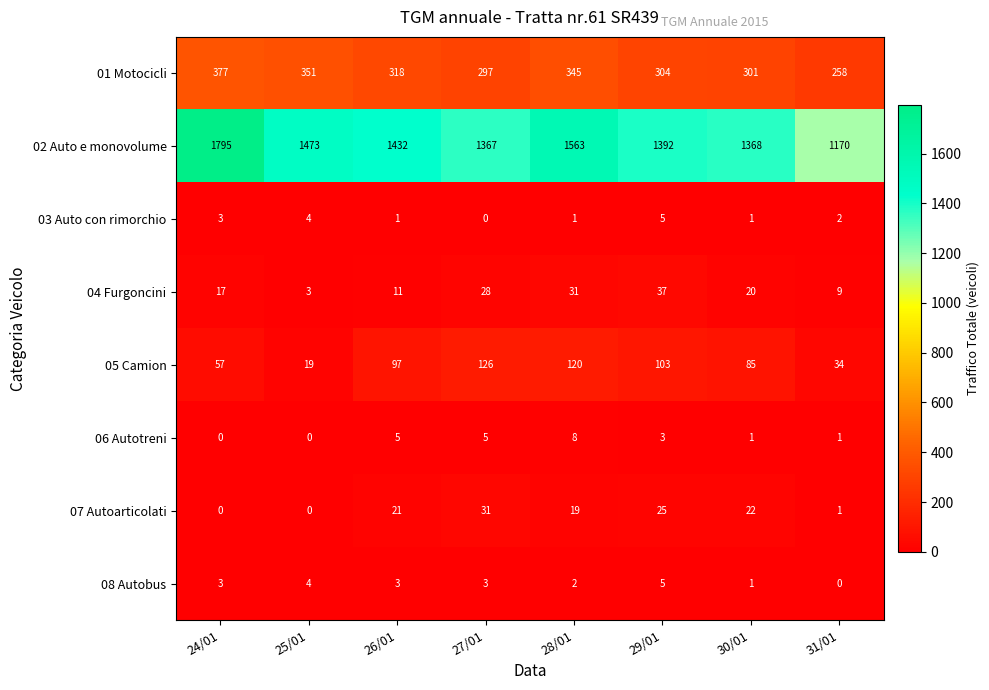

Which series has the largest total across all categories?

02 Auto e monovolume